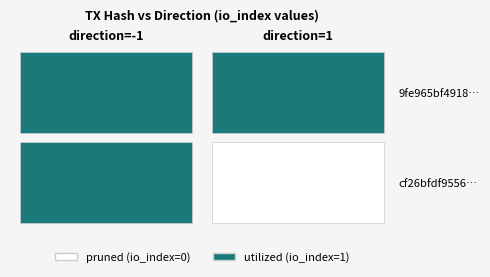

Which series has the largest total across all categories?

9fe965bf49184804d9d2e419a9070f273cf3312